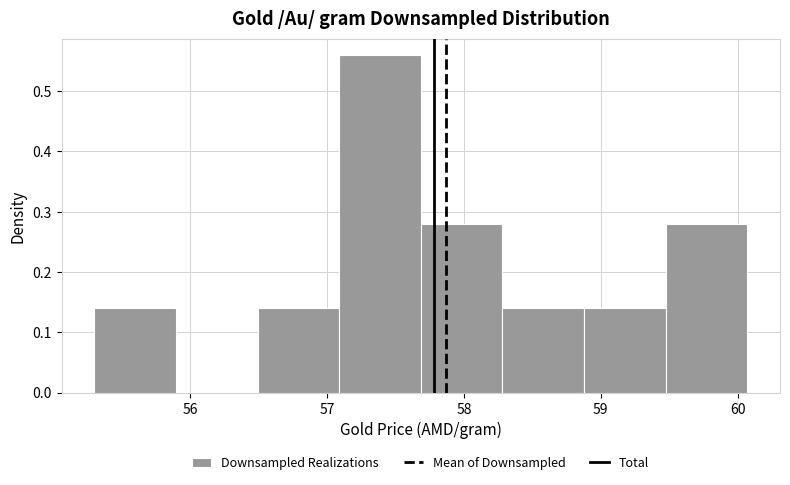

Which range on the x-axis has the tallest bar?

57.1 to 57.7